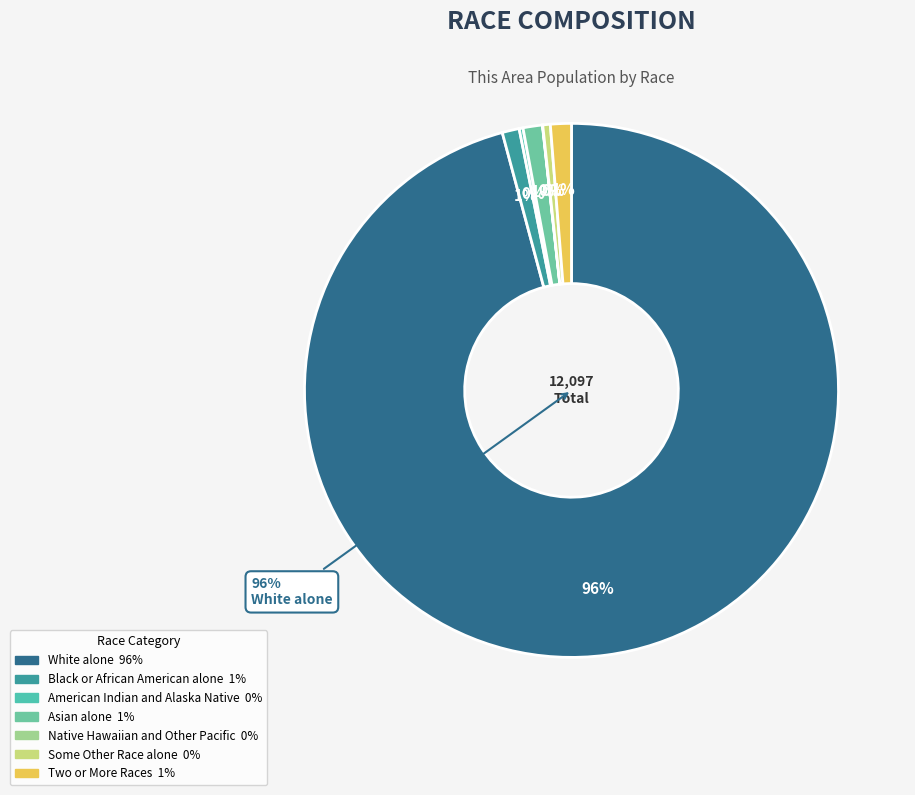

Rank the categories by value from lowest to highest.

Native Hawaiian and Other Pacific, American Indian and Alaska Native, Some Other Race alone, Black or African American alone, Asian alone, Two or More Races, White alone